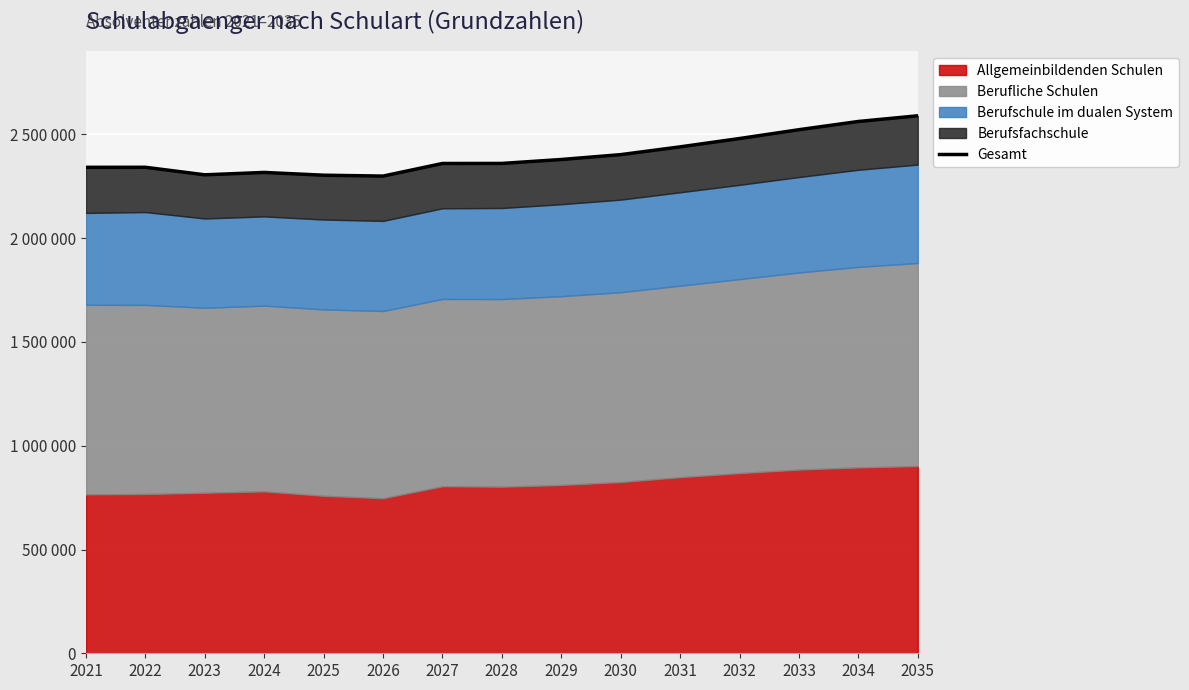

What is the average value?

2400391